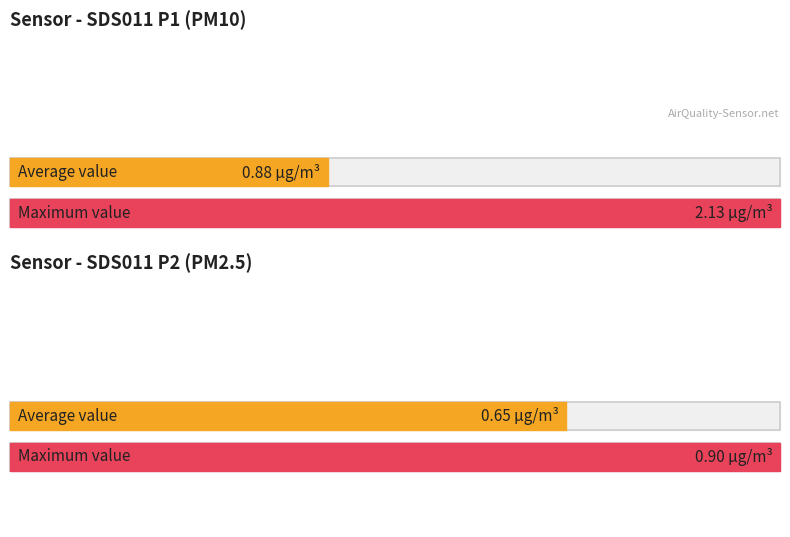

Is the value of SDS_P2 at 00:27 greater than the value of SDS_P1 at 00:10?

No